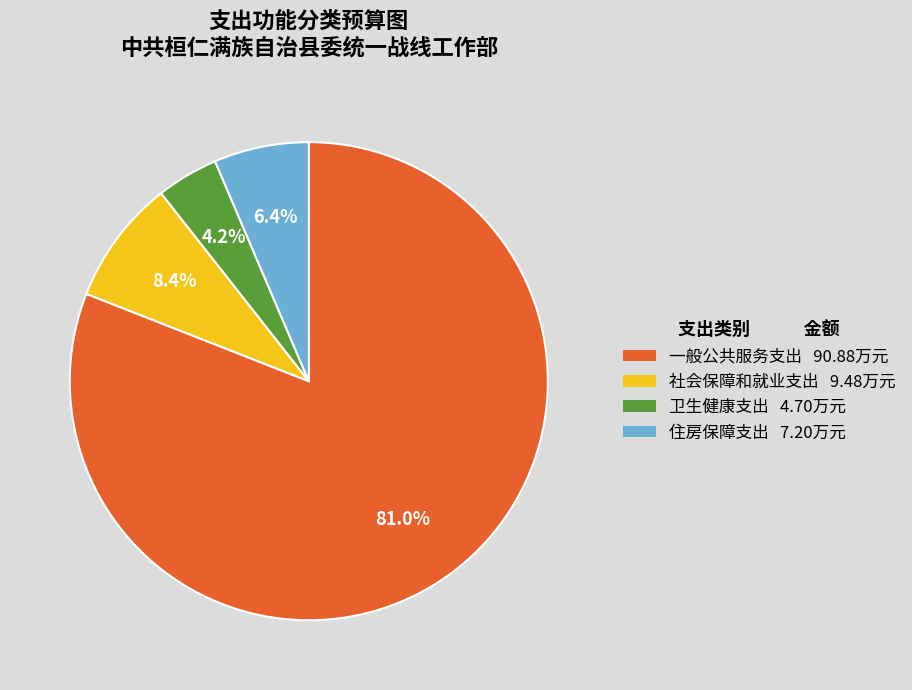

Which category has the biggest portion of the pie?

一般公共服务支出